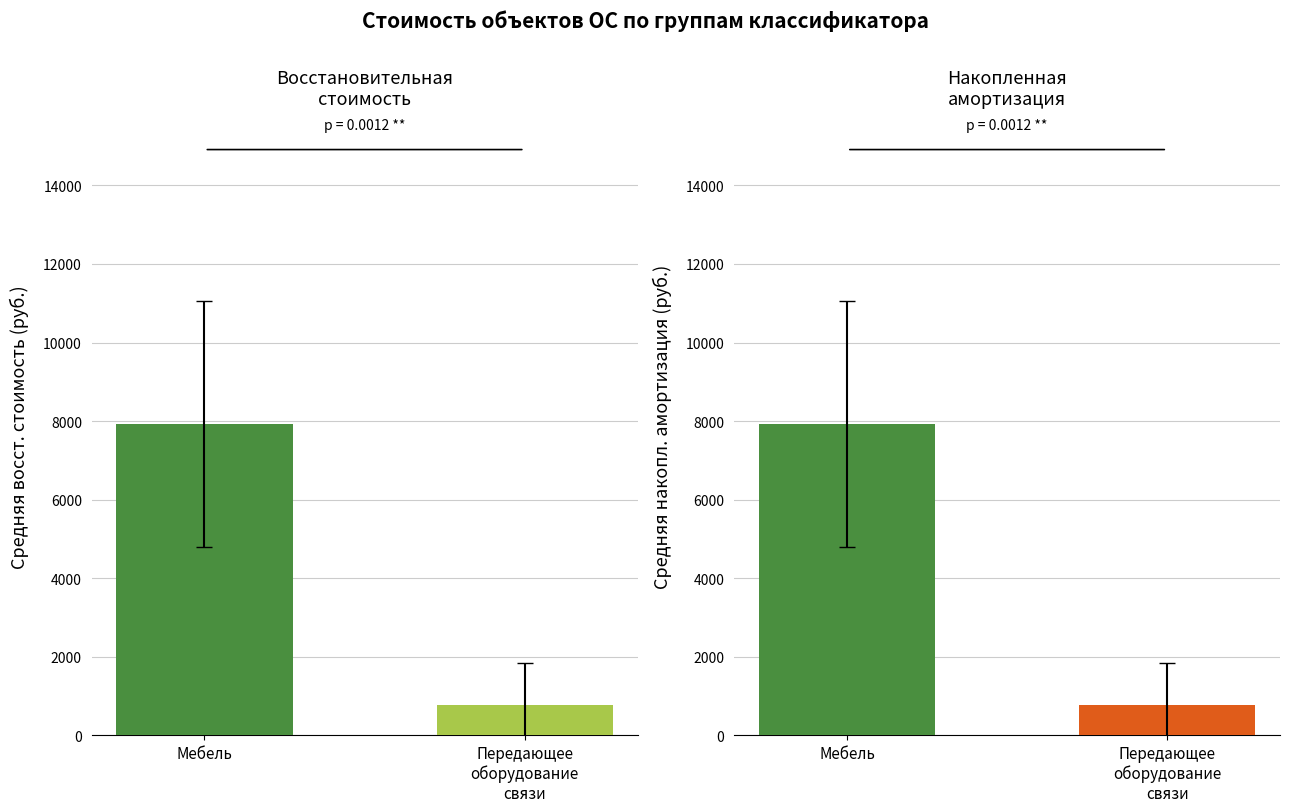

Reading left to right, transcribe all the data shown in this chart.

Восстановительная стоимость: Мебель=7923.4	Передающее
оборудование
связи=776.2
Сумма накопленной амортизации: Мебель=7923.4	Передающее
оборудование
связи=776.2